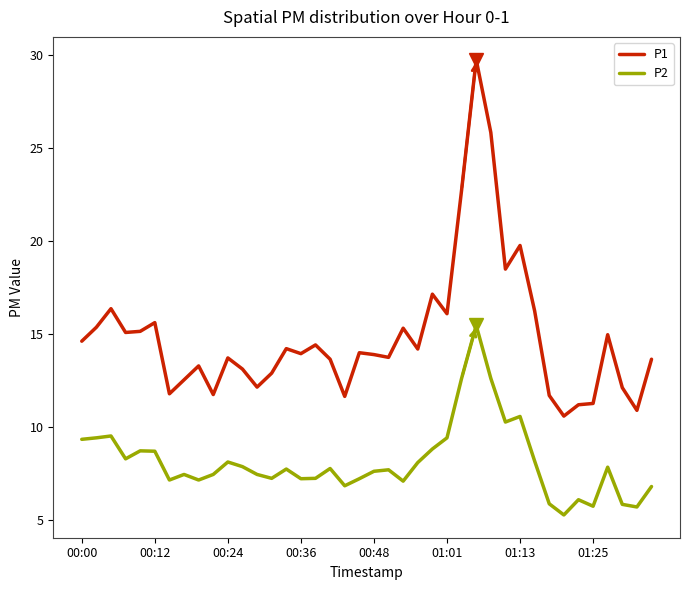

Which series has the largest range (max minus min)?

P1